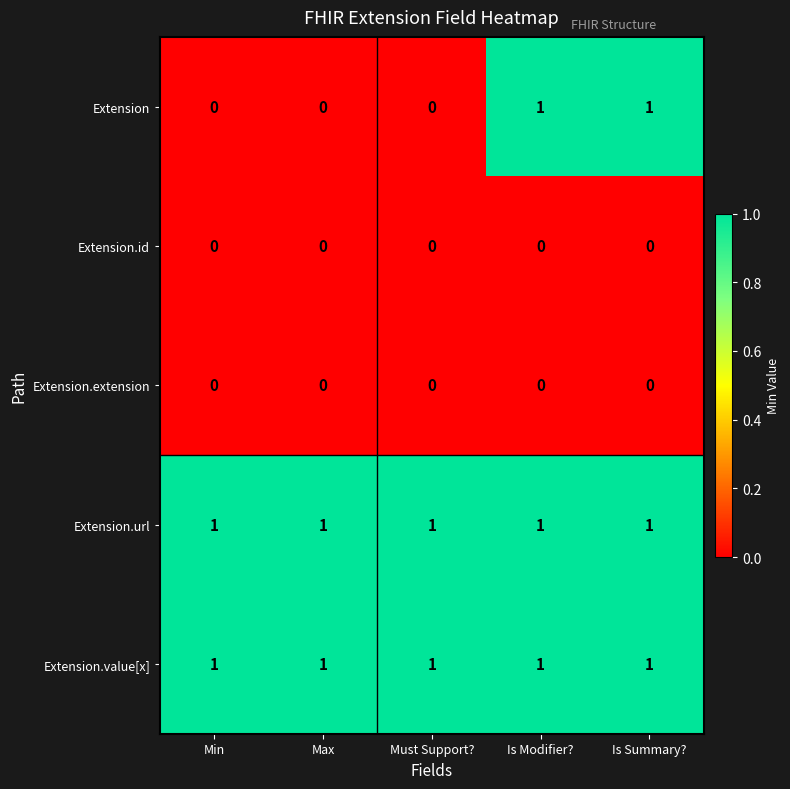

What is the greatest value displayed?

1